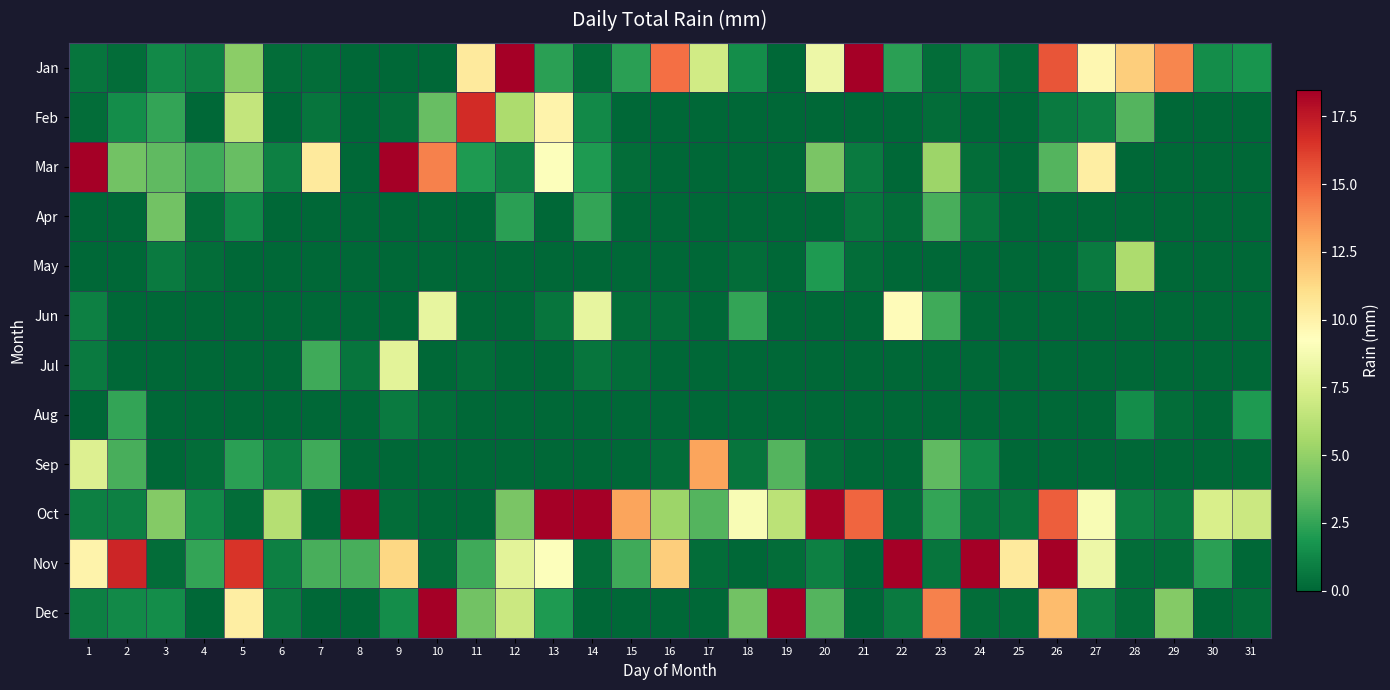

Reading left to right, what are all the values shown in this chart?

Jan: 1=0.5	2=0.2	3=1.3	4=1.0	5=4.8	6=0.2	7=0.2	8=0.0	9=0.0	10=0.0	11=10.4	12=19.6	13=2.3	14=0.2	15=2.3	16=14.7	17=7.1	18=1.5	19=0.0	20=8.4	21=38.6	22=2.3	23=0.2	24=1.0	25=0.2	26=15.5	27=9.7	28=11.7	29=14.0	30=1.5	31=1.8
Feb: 1=0.2	2=1.5	3=2.5	4=0.0	5=6.6	6=0.0	7=0.5	8=0.0	9=0.2	10=3.8	11=16.8	12=5.8	13=9.9	14=1.3	15=0.0	16=0.0	17=0.0	18=0.0	19=0.0	20=0.0	21=0.0	22=0.0	23=0.2	24=0.0	25=0.0	26=0.8	27=1.0	28=3.3	29=0.0	30=0.0	31=0.0
Mar: 1=20.8	2=4.1	3=3.6	4=2.8	5=3.8	6=1.0	7=10.4	8=0.0	9=37.6	10=14.2	11=2.0	12=1.0	13=9.1	14=2.0	15=0.2	16=0.0	17=0.0	18=0.0	19=0.0	20=4.3	21=0.8	22=0.0	23=5.3	24=0.2	25=0.0	26=3.3	27=10.2	28=0.0	29=0.0	30=0.0	31=0.0
Apr: 1=0.0	2=0.0	3=4.1	4=0.2	5=1.3	6=0.0	7=0.0	8=0.0	9=0.0	10=0.0	11=0.0	12=2.3	13=0.0	14=2.5	15=0.0	16=0.0	17=0.0	18=0.0	19=0.0	20=0.0	21=0.5	22=0.2	23=3.0	24=0.5	25=0.0	26=0.0	27=0.0	28=0.0	29=0.0	30=0.0	31=0.0
May: 1=0.0	2=0.0	3=0.8	4=0.2	5=0.0	6=0.0	7=0.0	8=0.0	9=0.0	10=0.0	11=0.0	12=0.0	13=0.0	14=0.0	15=0.0	16=0.0	17=0.0	18=0.2	19=0.0	20=2.0	21=0.2	22=0.0	23=0.0	24=0.0	25=0.0	26=0.0	27=0.8	28=5.8	29=0.0	30=0.0	31=0.0
Jun: 1=1.0	2=0.0	3=0.0	4=0.0	5=0.0	6=0.0	7=0.0	8=0.0	9=0.0	10=8.1	11=0.0	12=0.0	13=0.5	14=8.1	15=0.2	16=0.2	17=0.0	18=2.5	19=0.0	20=0.0	21=0.0	22=9.4	23=2.8	24=0.0	25=0.0	26=0.0	27=0.0	28=0.0	29=0.0	30=0.0	31=0.0
Jul: 1=0.8	2=0.0	3=0.0	4=0.0	5=0.0	6=0.0	7=2.8	8=0.5	9=7.9	10=0.0	11=0.2	12=0.0	13=0.0	14=0.5	15=0.2	16=0.0	17=0.0	18=0.0	19=0.0	20=0.0	21=0.0	22=0.0	23=0.0	24=0.0	25=0.0	26=0.0	27=0.0	28=0.0	29=0.0	30=0.0	31=0.0
Aug: 1=0.0	2=2.5	3=0.0	4=0.0	5=0.0	6=0.0	7=0.0	8=0.0	9=0.8	10=0.2	11=0.0	12=0.0	13=0.0	14=0.0	15=0.0	16=0.0	17=0.0	18=0.0	19=0.0	20=0.0	21=0.0	22=0.0	23=0.0	24=0.0	25=0.0	26=0.0	27=0.0	28=1.5	29=0.2	30=0.0	31=2.0
Sep: 1=7.6	2=3.0	3=0.0	4=0.2	5=2.3	6=1.0	7=2.8	8=0.0	9=0.0	10=0.0	11=0.0	12=0.0	13=0.0	14=0.0	15=0.0	16=0.2	17=13.2	18=0.5	19=3.3	20=0.2	21=0.0	22=0.0	23=3.6	24=1.3	25=0.0	26=0.0	27=0.0	28=0.0	29=0.0	30=0.0	31=0.0
Oct: 1=1.0	2=1.0	3=4.6	4=1.3	5=0.2	6=6.1	7=0.0	8=33.8	9=0.2	10=0.0	11=0.0	12=4.3	13=36.8	14=22.1	15=13.2	16=5.3	17=3.3	18=8.9	19=6.3	20=18.3	21=15.0	22=0.2	23=2.5	24=0.5	25=0.5	26=15.2	27=8.9	28=1.0	29=0.8	30=7.4	31=6.9
Nov: 1=9.9	2=17.0	3=0.2	4=2.5	5=16.5	6=1.0	7=3.0	8=3.0	9=11.4	10=0.2	11=2.8	12=7.9	13=9.1	14=0.2	15=2.8	16=11.7	17=0.2	18=0.0	19=0.2	20=1.0	21=0.0	22=18.5	23=0.5	24=24.6	25=10.4	26=32.5	27=8.4	28=0.2	29=0.2	30=2.3	31=0.0
Dec: 1=1.0	2=1.3	3=1.5	4=0.0	5=10.2	6=0.8	7=0.0	8=0.0	9=1.5	10=24.9	11=4.1	12=6.9	13=2.0	14=0.0	15=0.0	16=0.0	17=0.0	18=4.1	19=27.2	20=3.3	21=0.0	22=0.8	23=14.2	24=0.2	25=0.2	26=12.4	27=1.0	28=0.2	29=4.6	30=0.0	31=0.2